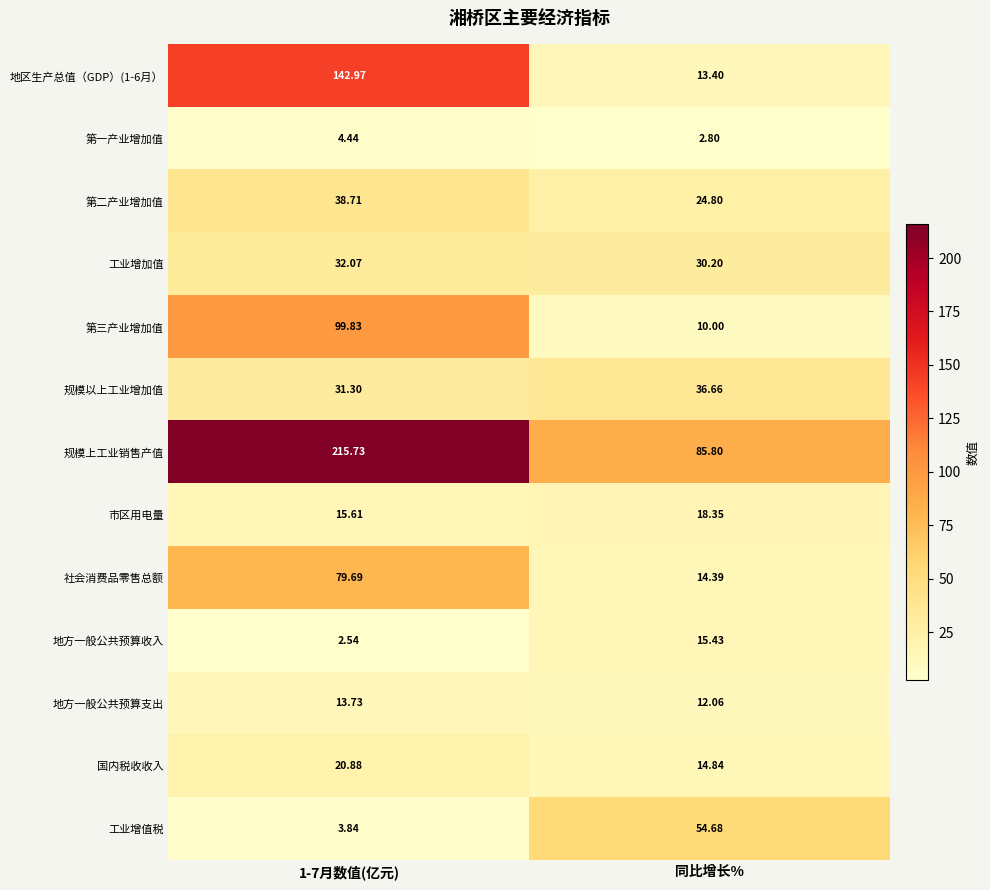

Where does the 市区用电量 series first go above 18?

同比增长%